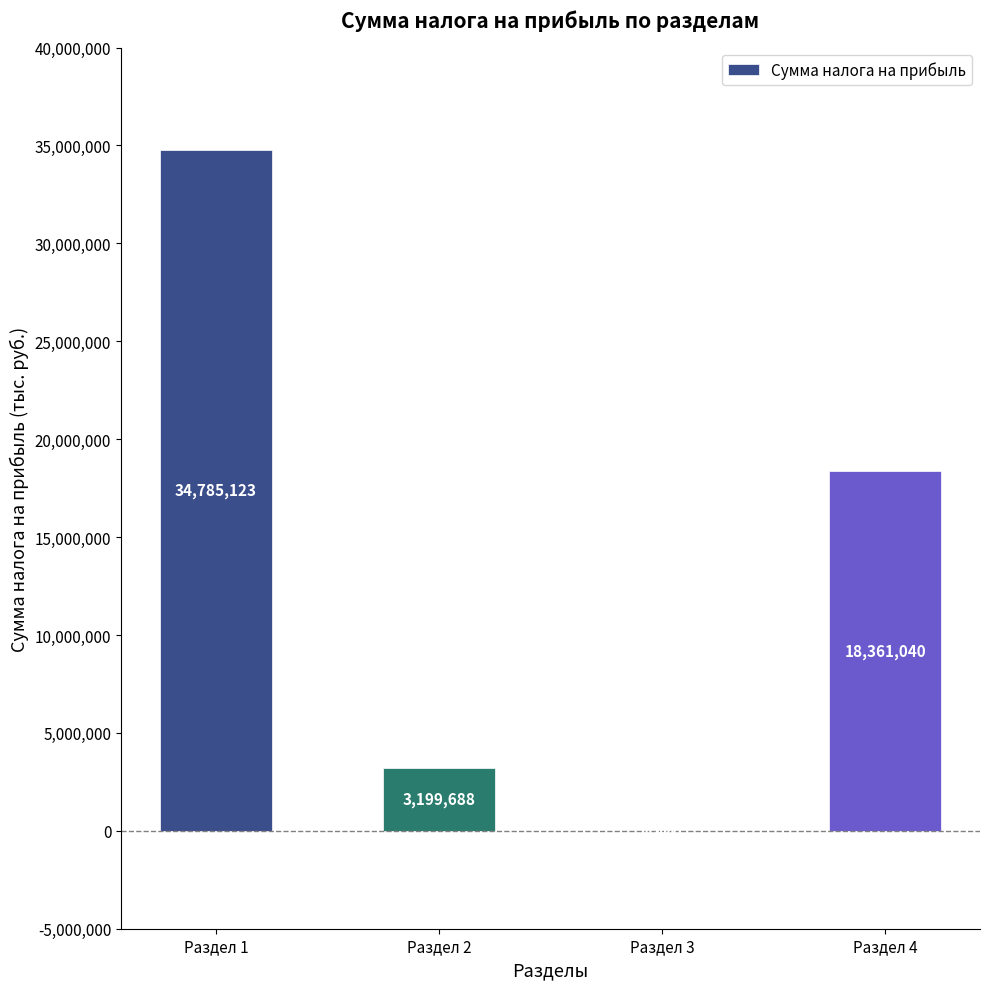

True or false: the data shows 7470 at Раздел 3.

True